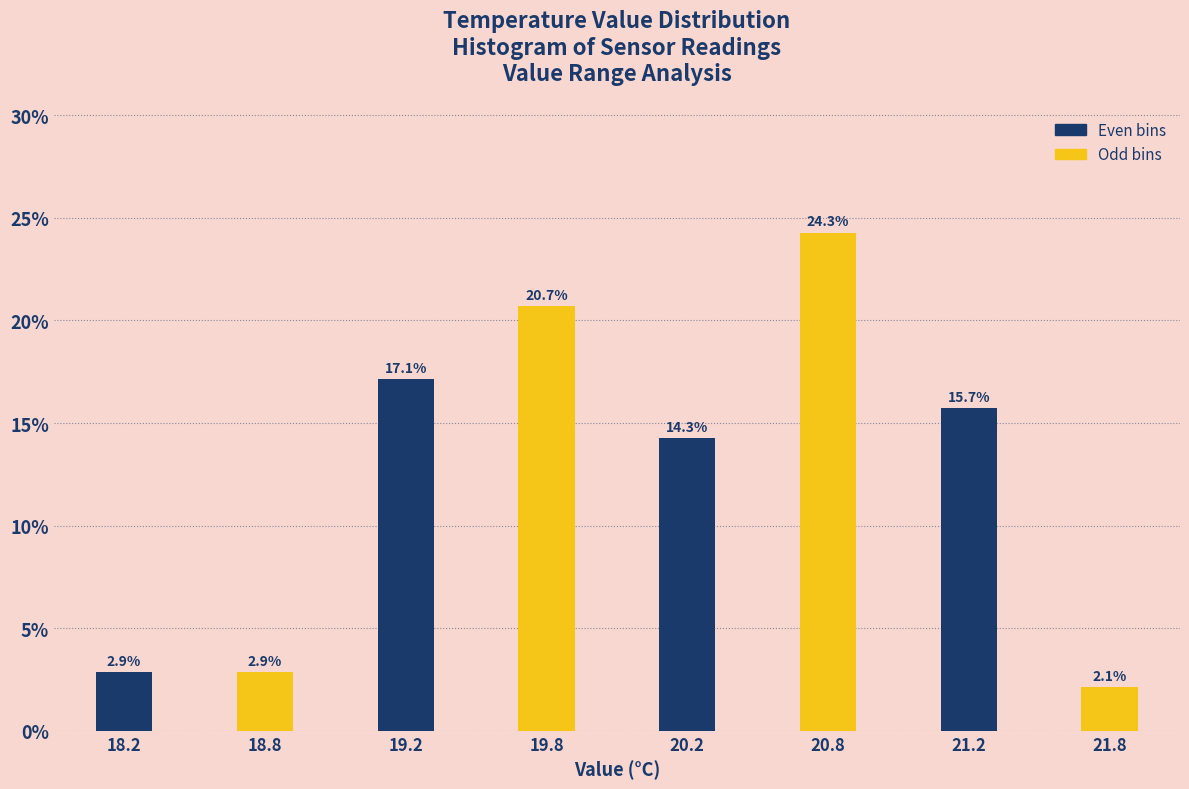

Reading right to left, list all the values displayed in this chart.

21.8=2.1	21.2=15.7	20.8=24.3	20.2=14.3	19.8=20.7	19.2=17.1	18.8=2.9	18.2=2.9